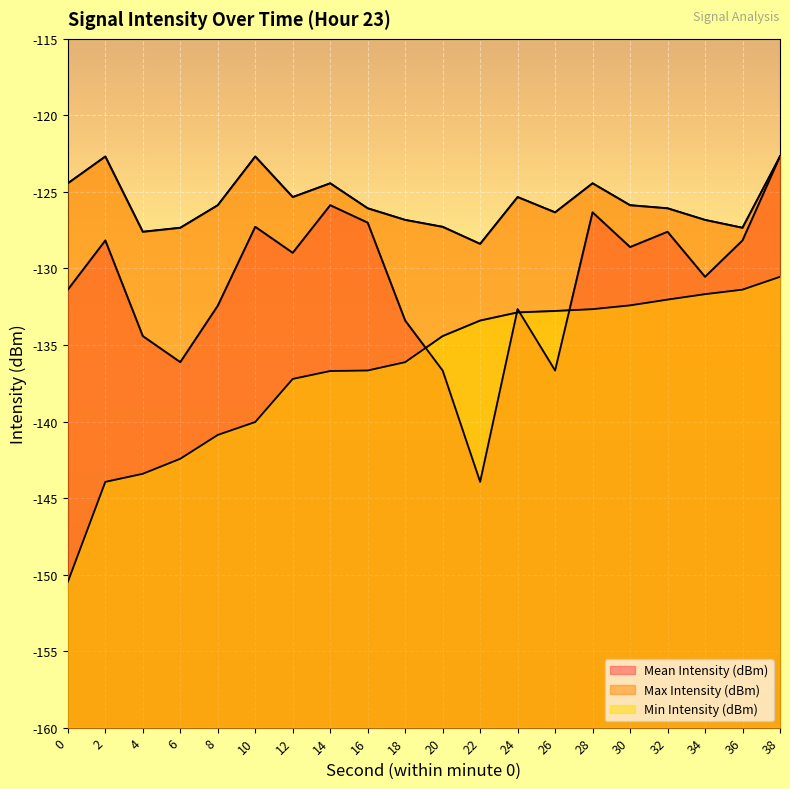

Rank the series by their maximum value, from highest to lowest.

Mean Intensity (dBm), Max Intensity (dBm), Min Intensity (dBm)